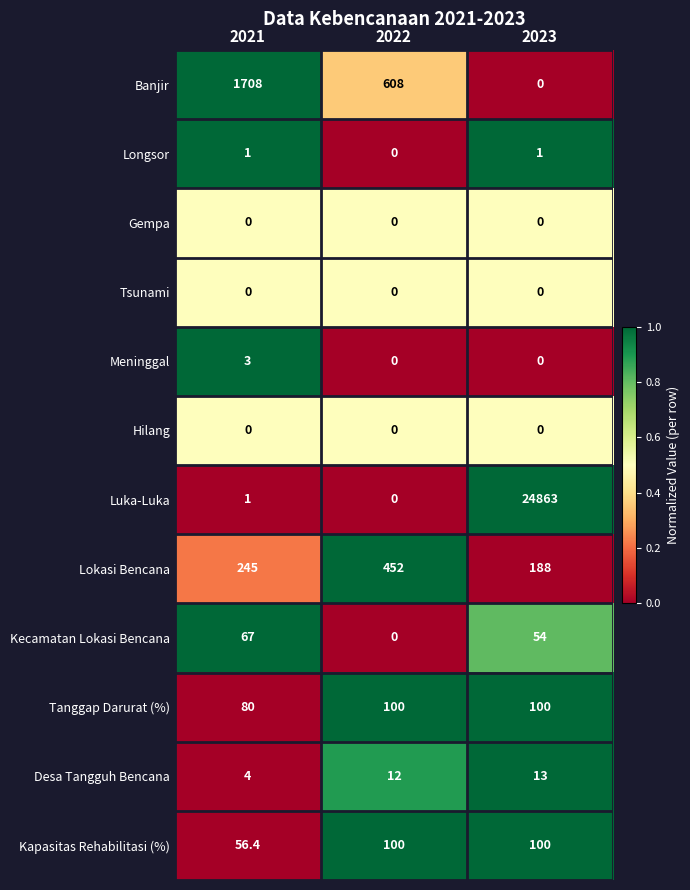

The value of Kapasitas Rehabilitasi (%) at 2023 is 100.0. True or false?

True